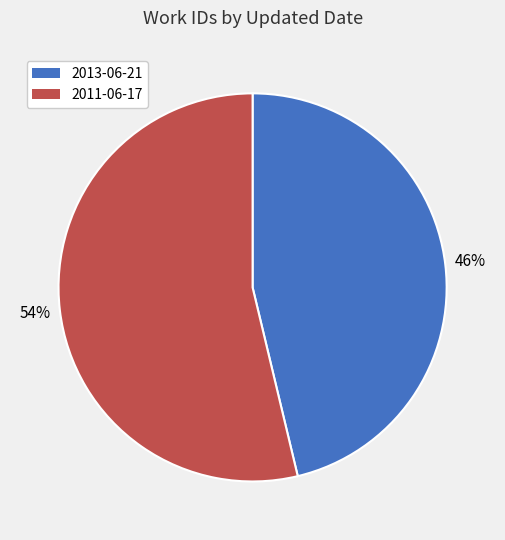

Count the number of slices in the pie.

2